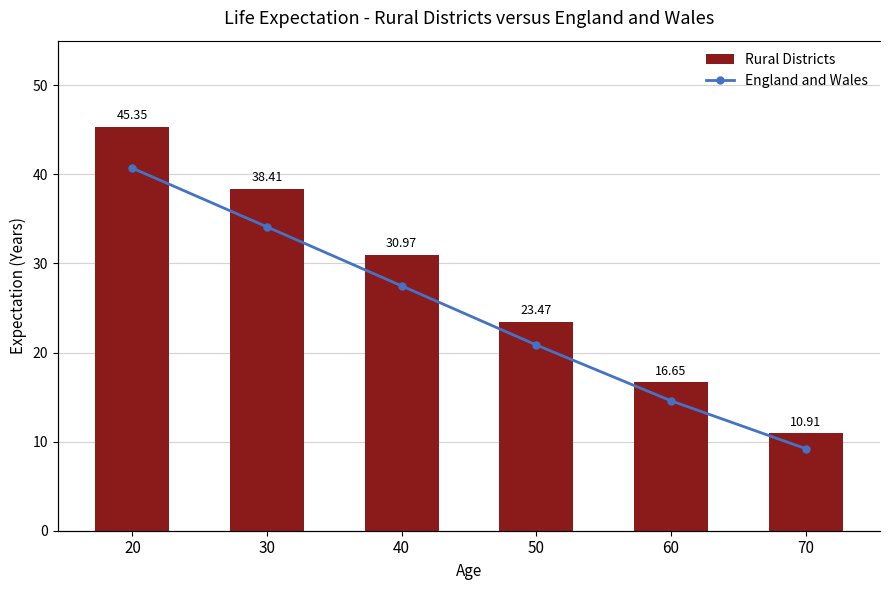

What is the maximum value for Rural Districts?

45.4